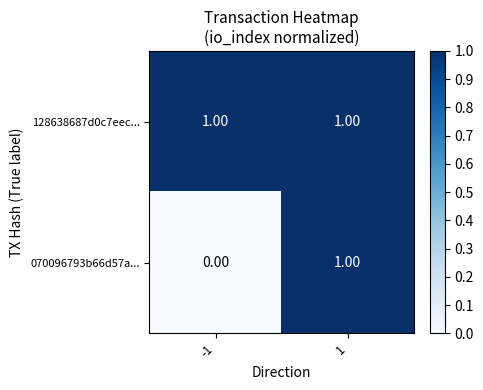

Rank the series by their average value, from lowest to highest.

070096793b66d57a..., 128638687d0c7eec...